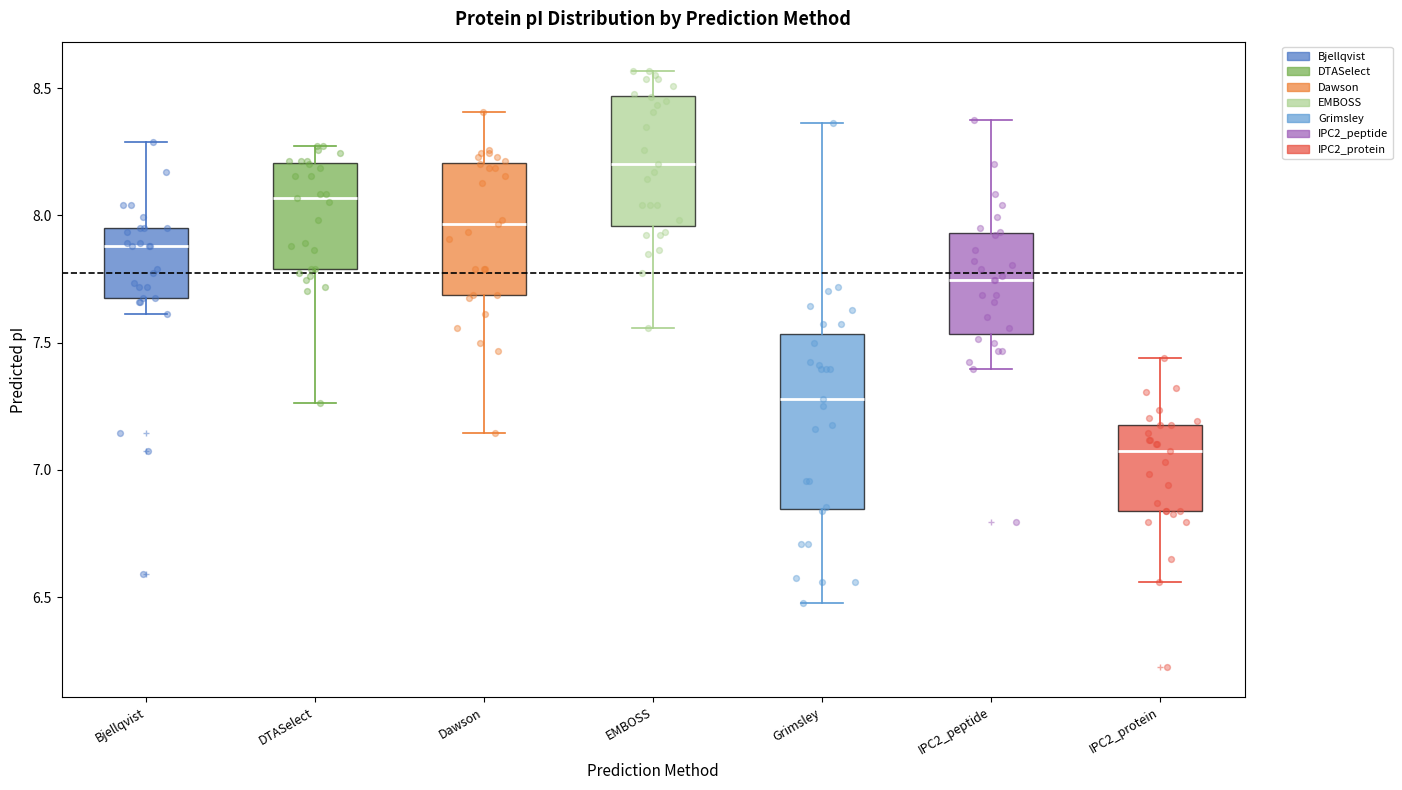

Reading left to right, transcribe this box plot: for each box, give where its median line is, the range the box spans, and where its two whiskers end, as read against the y-axis. The values are not printed on the chart, so give them approximately, as read against the axis.

Bjellqvist: median 7.90, box 7.65 to 7.95, whiskers 7.60 to 8.30
DTASelect: median 8.05, box 7.80 to 8.20, whiskers 7.25 to 8.25
Dawson: median 7.95, box 7.70 to 8.20, whiskers 7.15 to 8.40
EMBOSS: median 8.20, box 7.95 to 8.45, whiskers 7.55 to 8.55
Grimsley: median 7.30, box 6.85 to 7.55, whiskers 6.50 to 8.35
IPC2_peptide: median 7.75, box 7.55 to 7.95, whiskers 7.40 to 8.40
IPC2_protein: median 7.05, box 6.85 to 7.20, whiskers 6.55 to 7.45